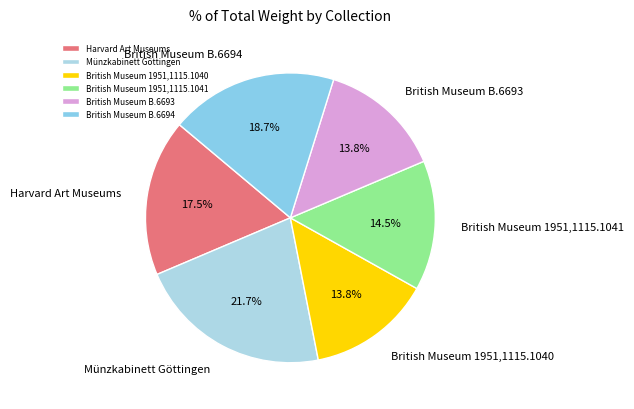

Is the sum of British Museum B.6694 and Münzkabinett Göttingen greater than half?

No